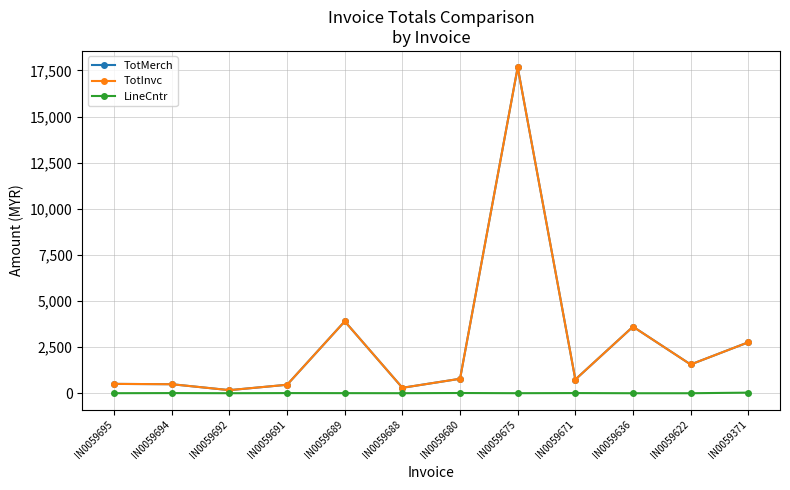

Reading left to right, list all the values displayed in this chart.

TotMerch: IN0059695=507.3	IN0059694=490.1	IN0059692=168.0	IN0059691=460.8	IN0059689=3899.6	IN0059688=295.9	IN0059680=785.1	IN0059675=17676.0	IN0059671=744.2	IN0059636=3609.6	IN0059622=1560.0	IN0059371=2763.1
TotInvc: IN0059695=507.3	IN0059694=490.1	IN0059692=168.0	IN0059691=460.8	IN0059689=3899.6	IN0059688=295.9	IN0059680=785.1	IN0059675=17676.0	IN0059671=744.2	IN0059636=3609.6	IN0059622=1560.0	IN0059371=2763.1
LineCntr: IN0059695=3.0	IN0059694=9.0	IN0059692=2.0	IN0059691=9.0	IN0059689=6.0	IN0059688=3.0	IN0059680=13.0	IN0059675=3.0	IN0059671=10.0	IN0059636=1.0	IN0059622=1.0	IN0059371=33.0